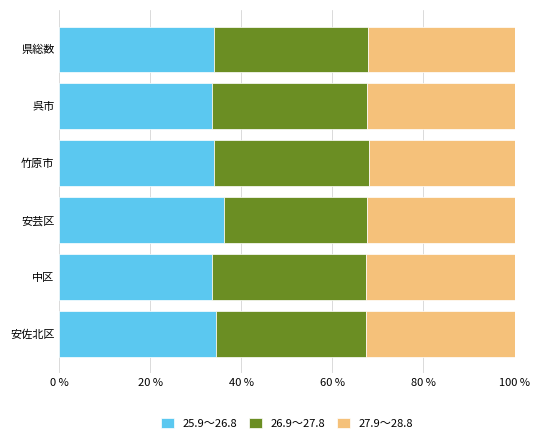

What is the total value across all series at 中区?

100.0